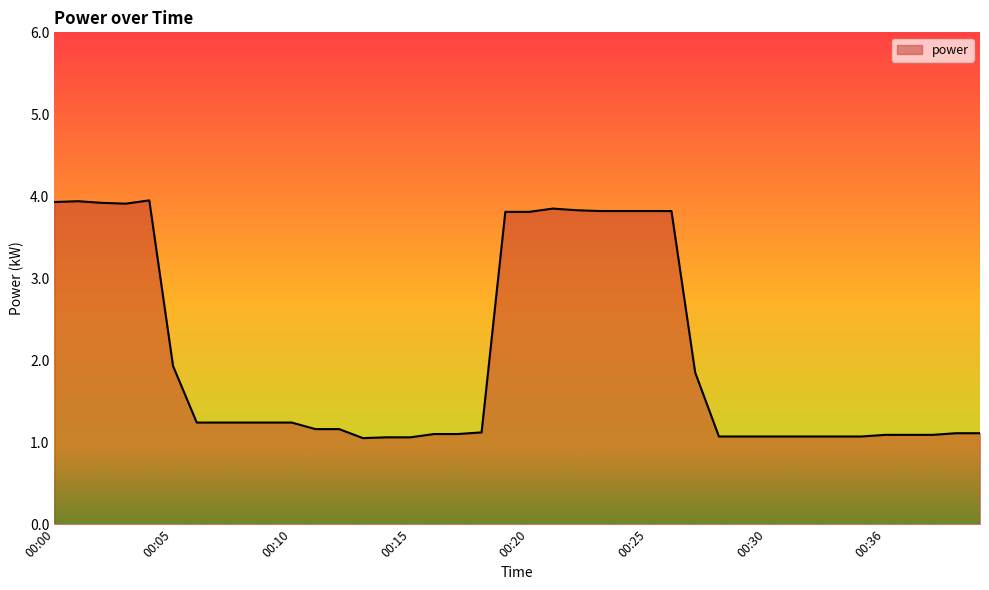

What is the smallest value displayed?

1.1